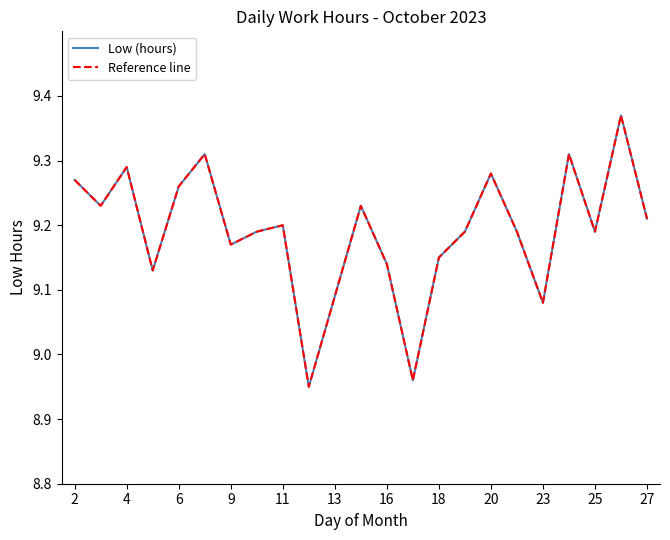

At how many categories does at least one series exceed 9?

21